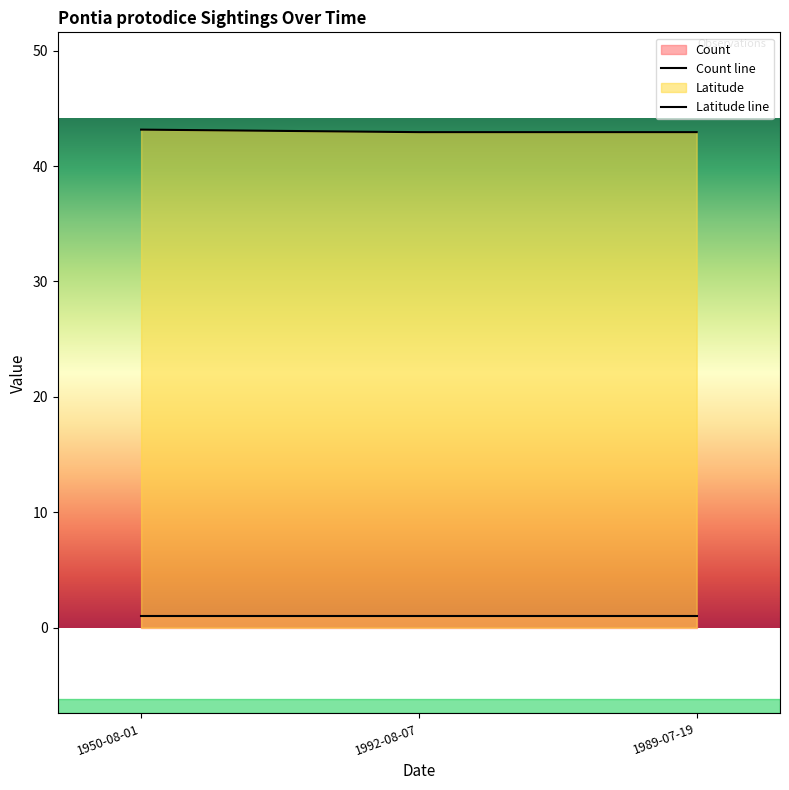

Does the chart display data point markers on the line(s)?

No